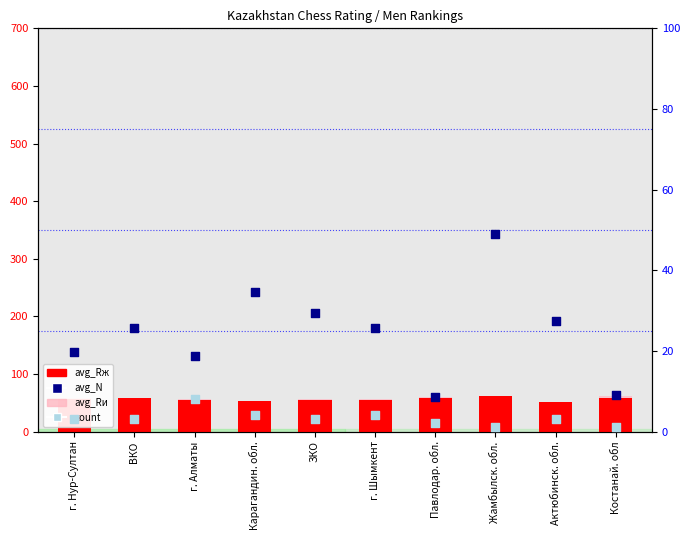

Which series has the widest spread of Y values?

avg_N